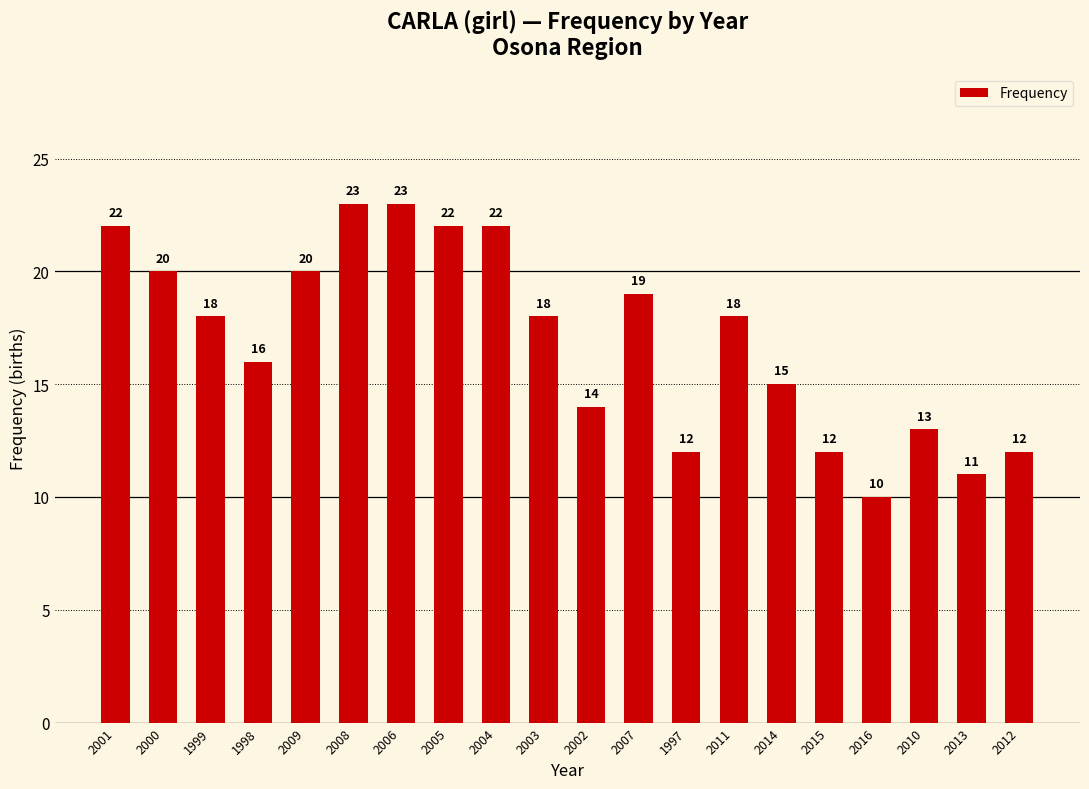

What is the ratio of the value at 2016 to the value at 2012?

0.8